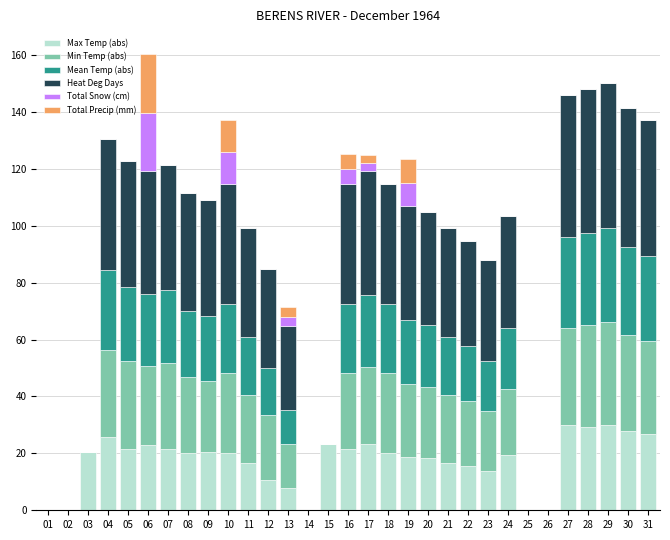

Are the bars horizontal?

No